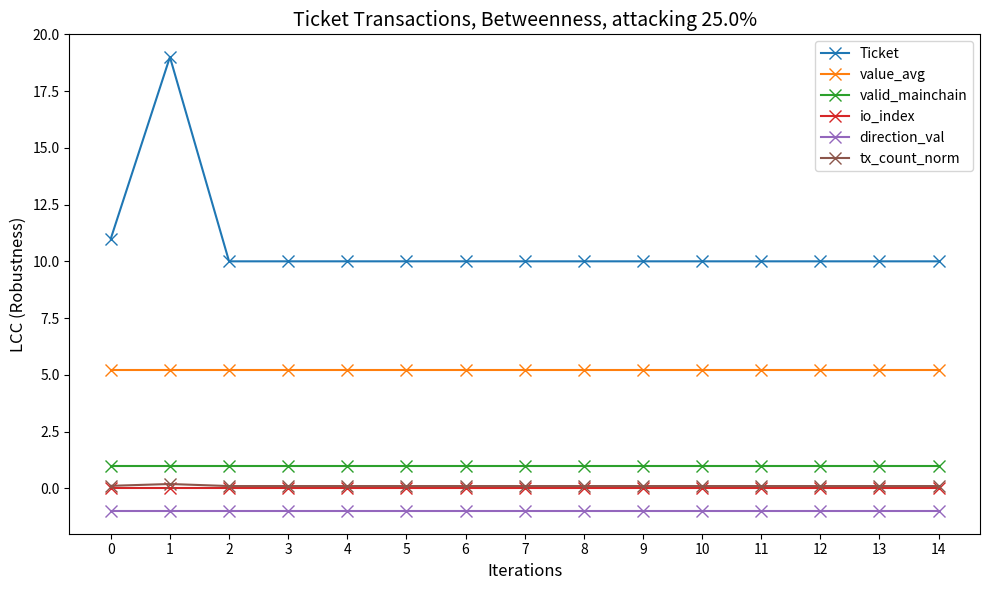

What is the average value of the valid_mainchain series?

1.0